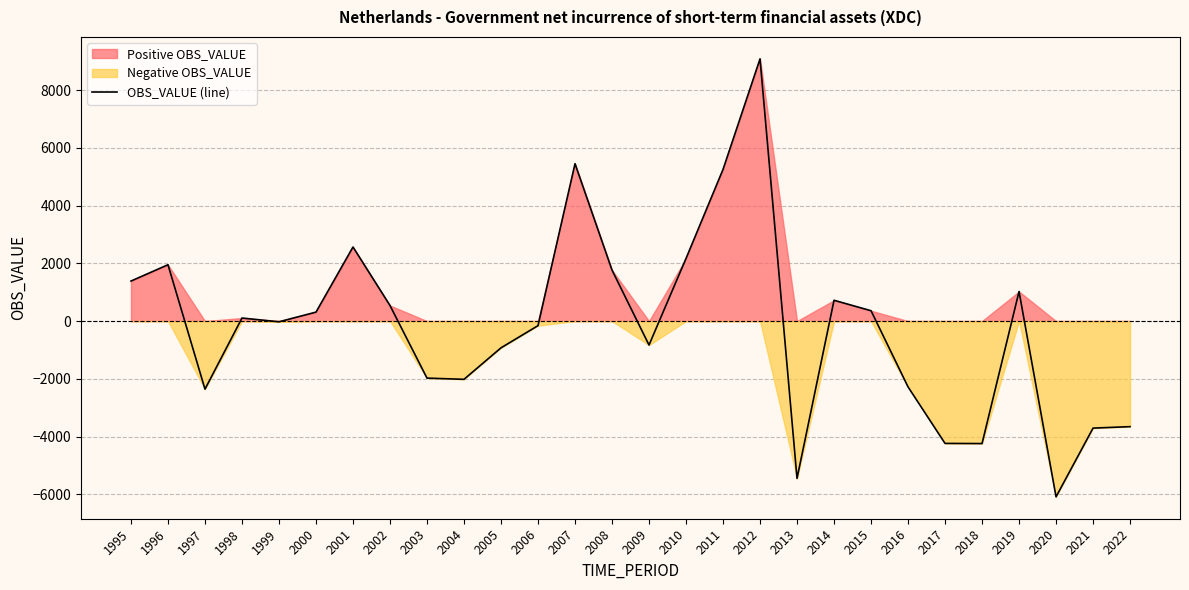

What is the approximate value at 1995, to the nearest 10?

1390